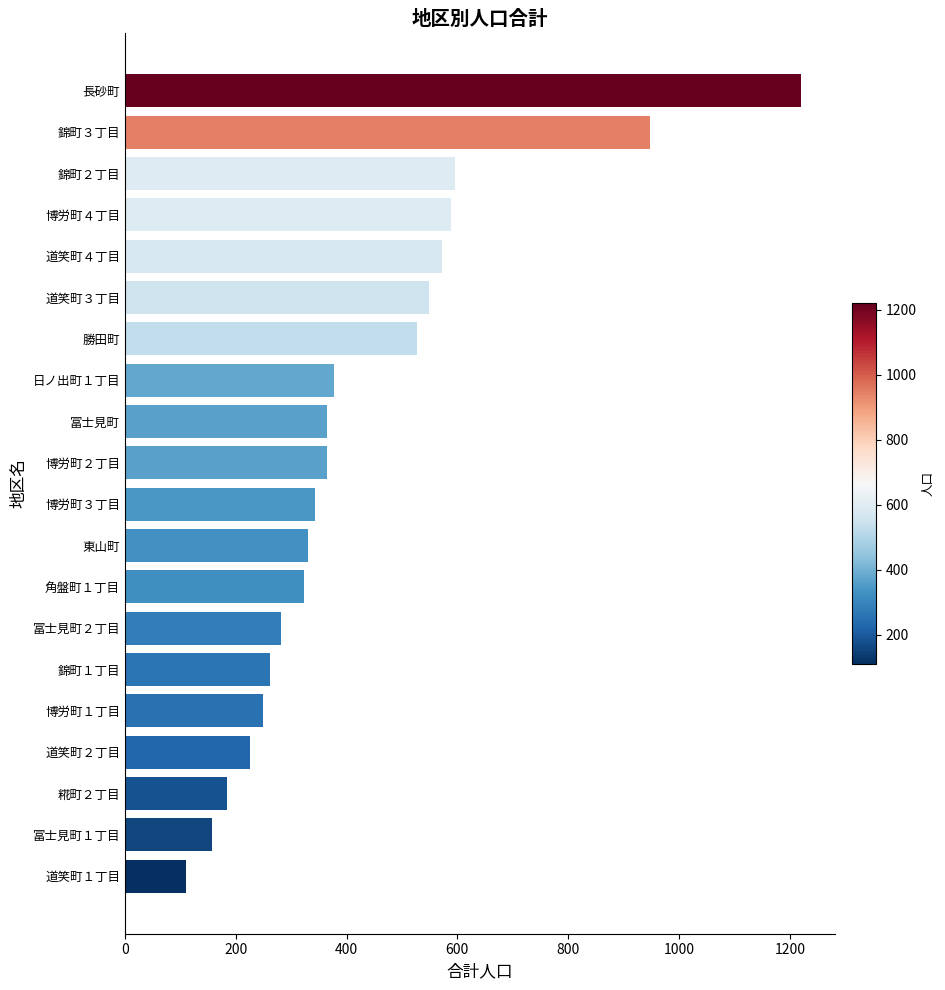

The value at 博労町３丁目 is 540. True or false?

False